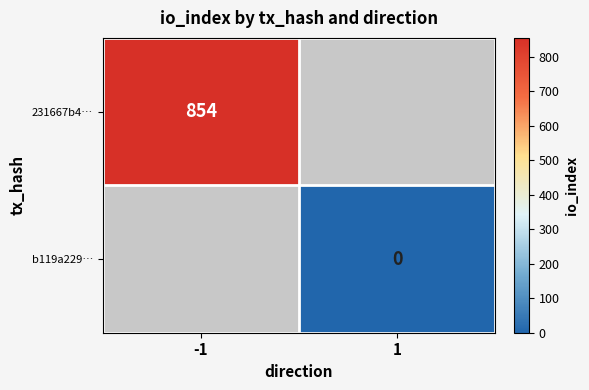

The value of 231667b4… at -1 is 854. True or false?

True